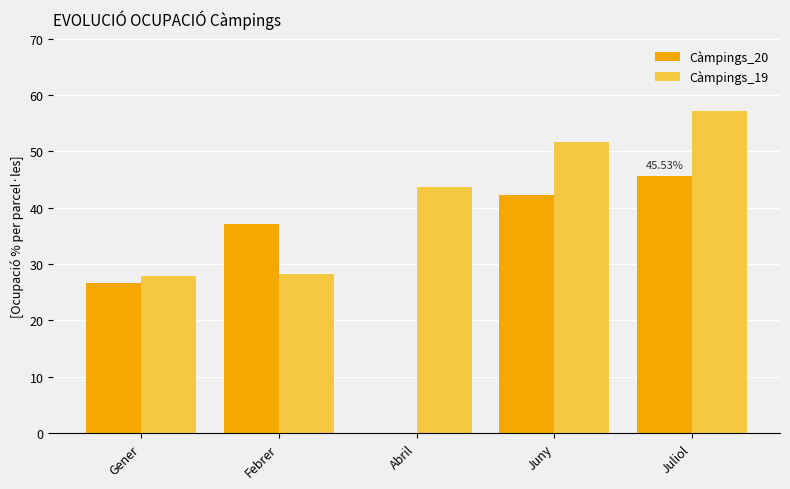

Which series has the largest total across all categories?

Càmpings_19